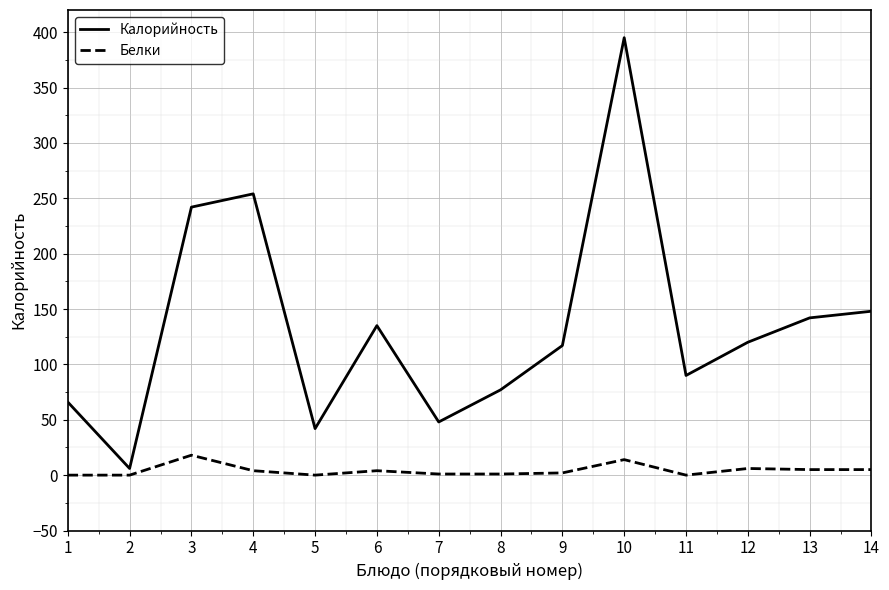

Which series has the largest total across all categories?

Калорийность